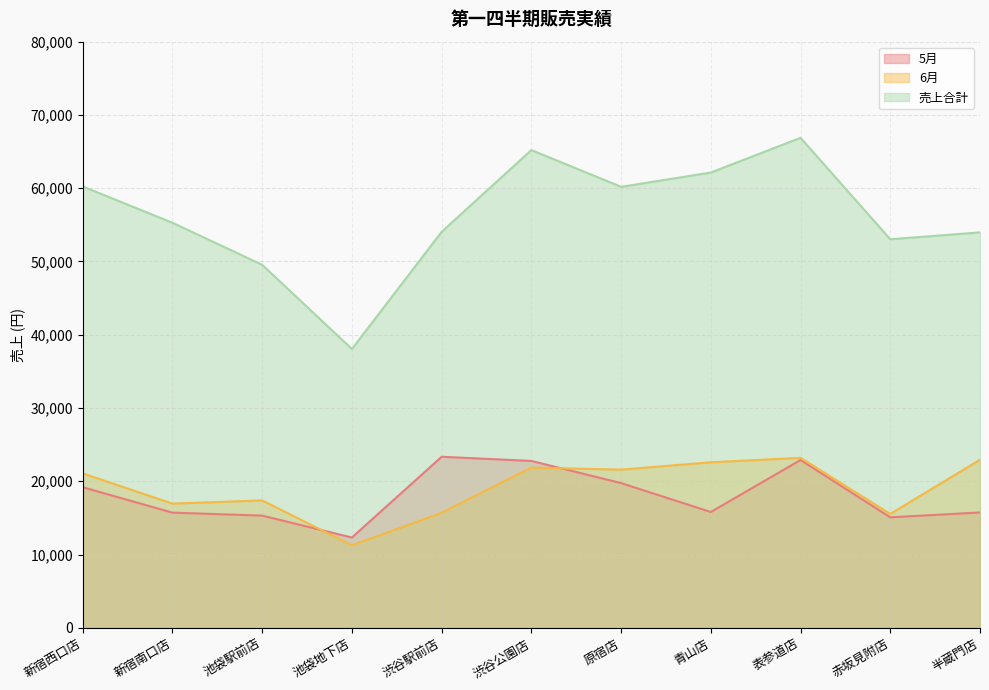

What is the average value of the 売上合計 series?

56232